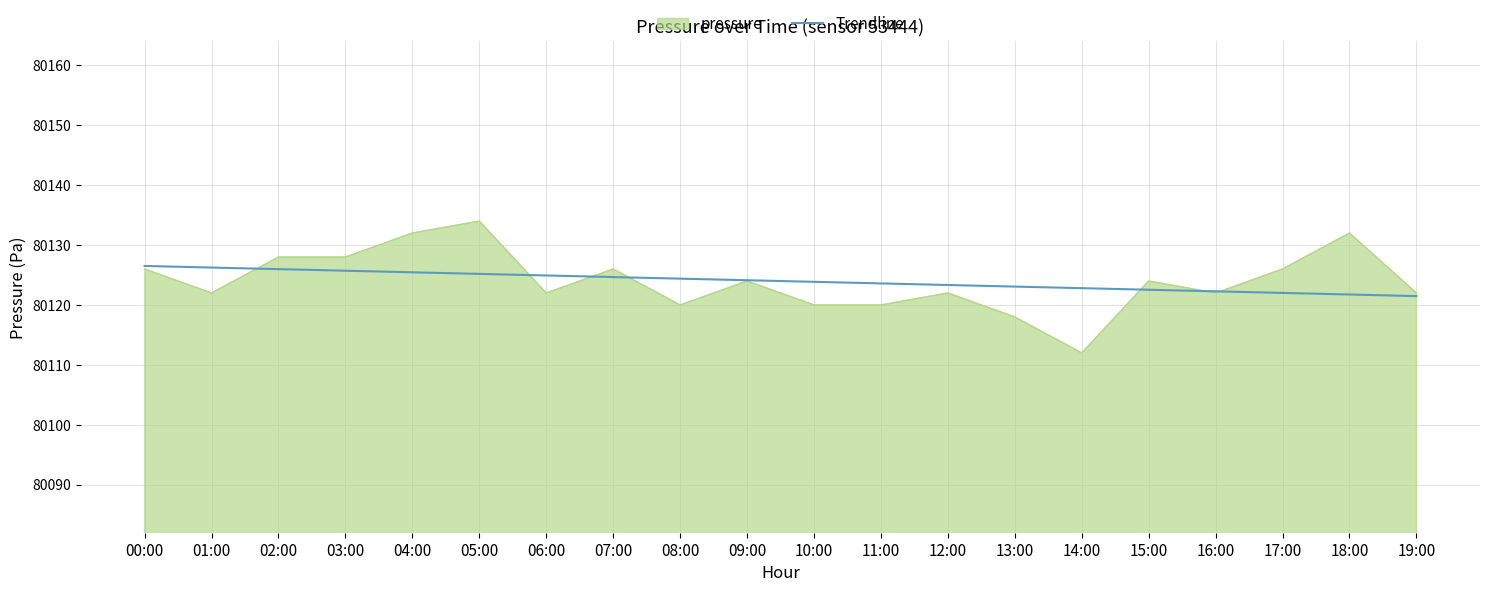

Which category has the lowest value across all series?

14:00